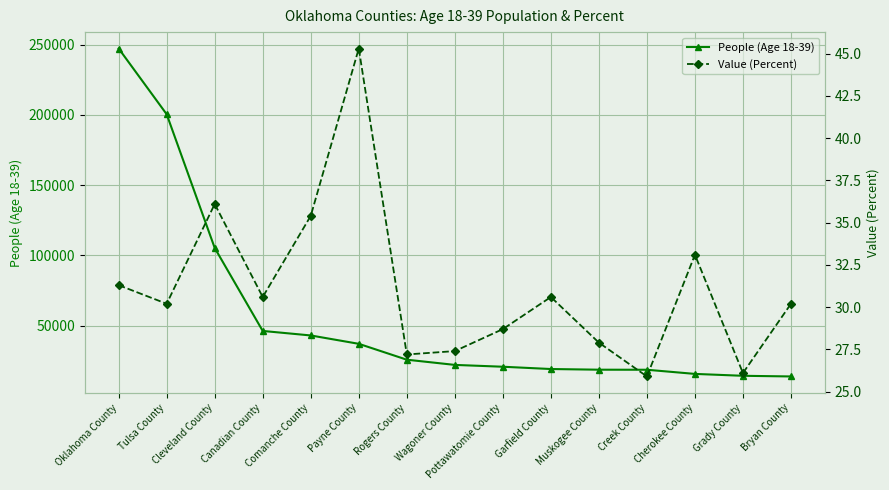

Where does the Value (Percent) series first go above 30?

Oklahoma County